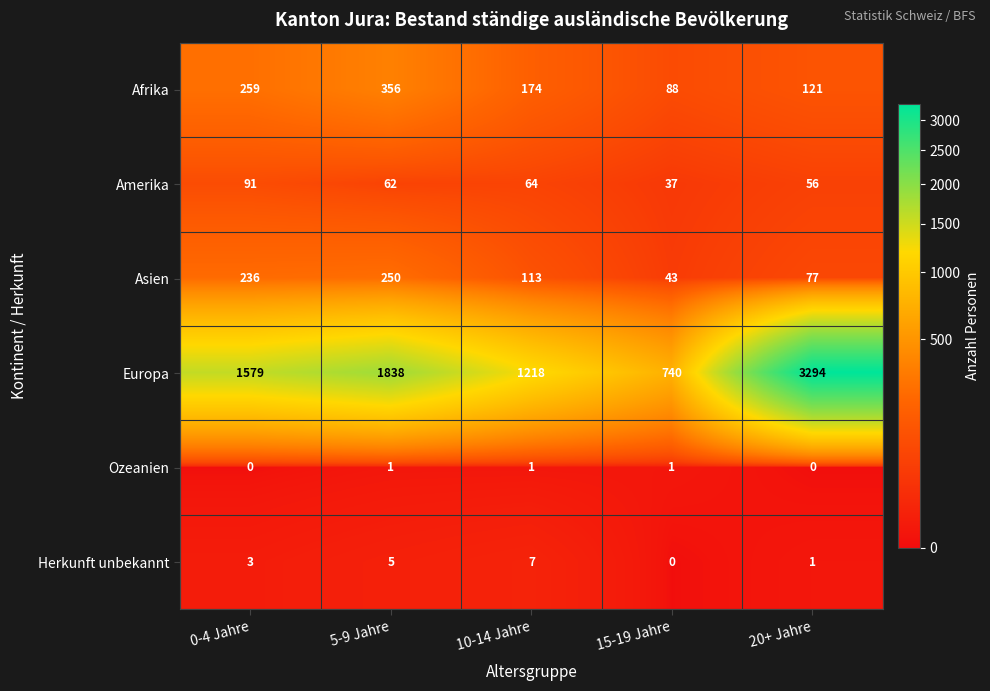

Where does the Asien series first go above 113?

0-4 Jahre